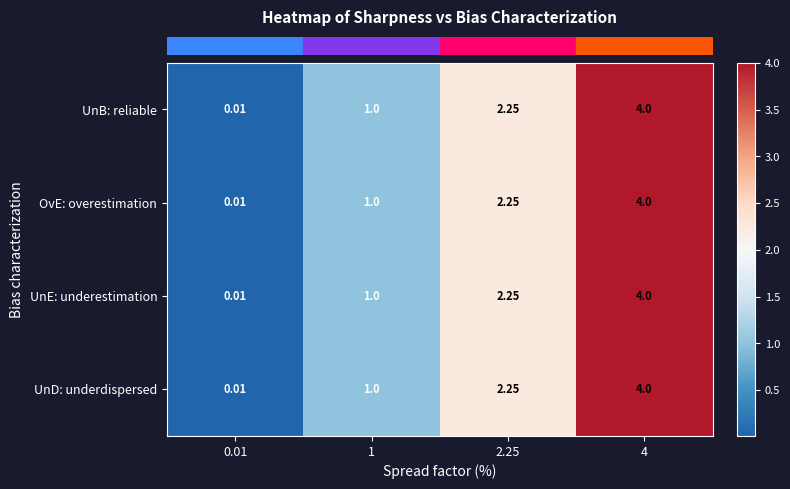

Is the value of UnB: reliable at 2.25 greater than the value of UnE: underestimation at 0.01?

Yes